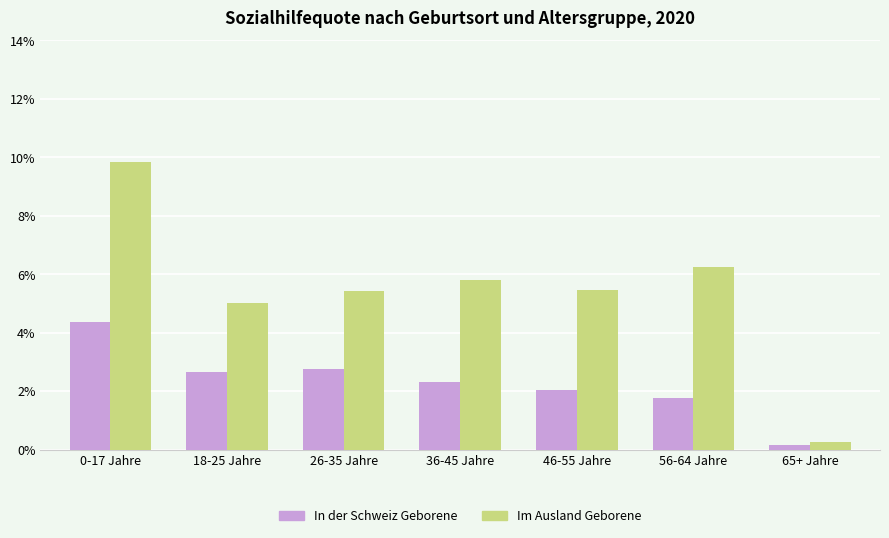

What is the average value of the Im Ausland Geborene series?

5.4